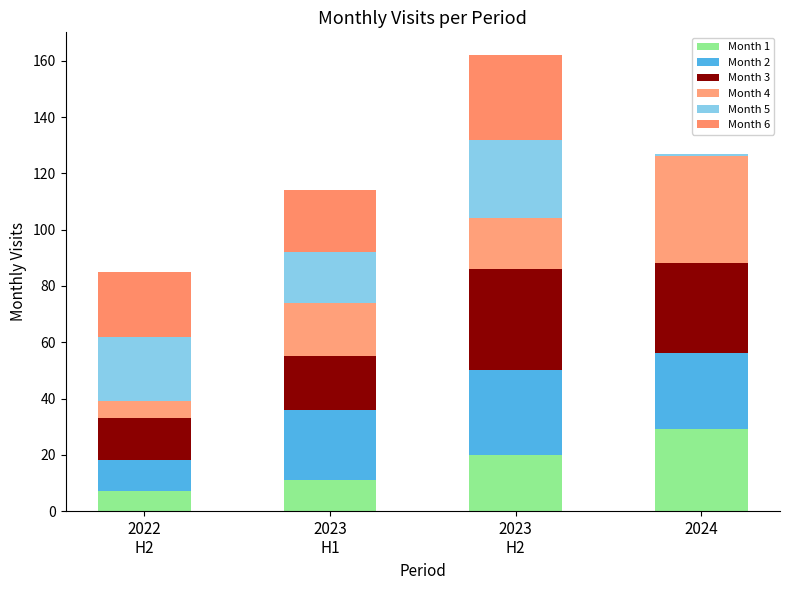

How many distinct data groups are displayed?

6